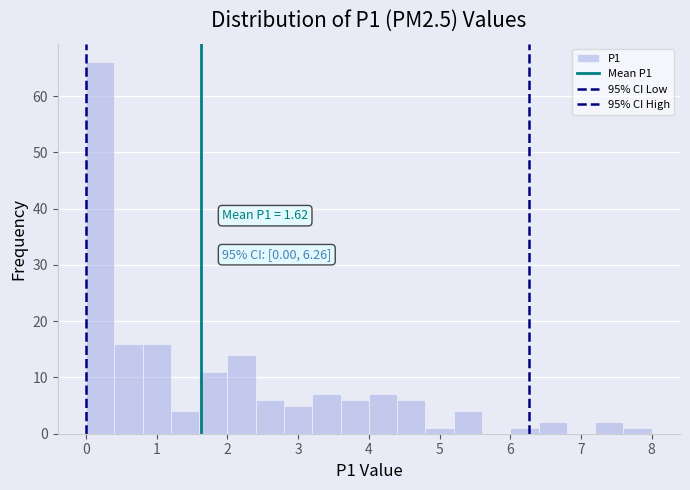

Which range on the x-axis has the tallest bar?

0.0 to 0.4